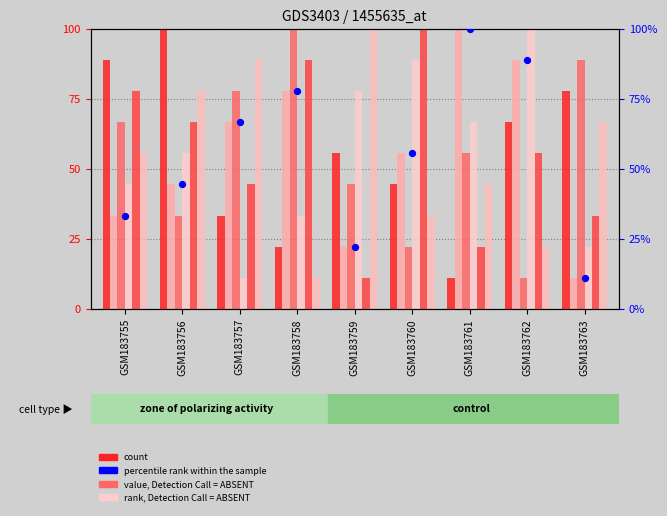

What is the total value across all series at GSM183758?

333.3